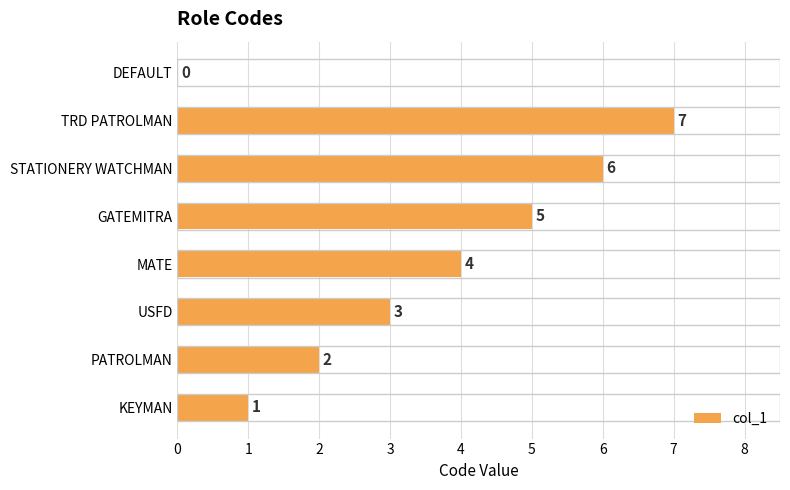

What is the sum of all values?

28